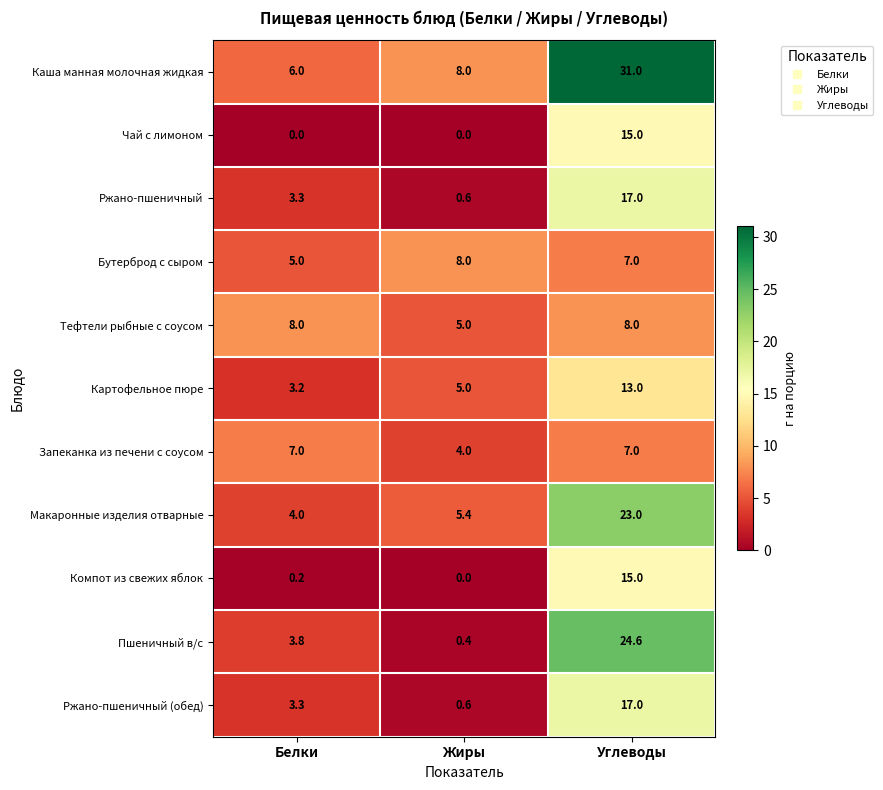

The value of Картофельное пюре at Белки is 4.8. True or false?

False